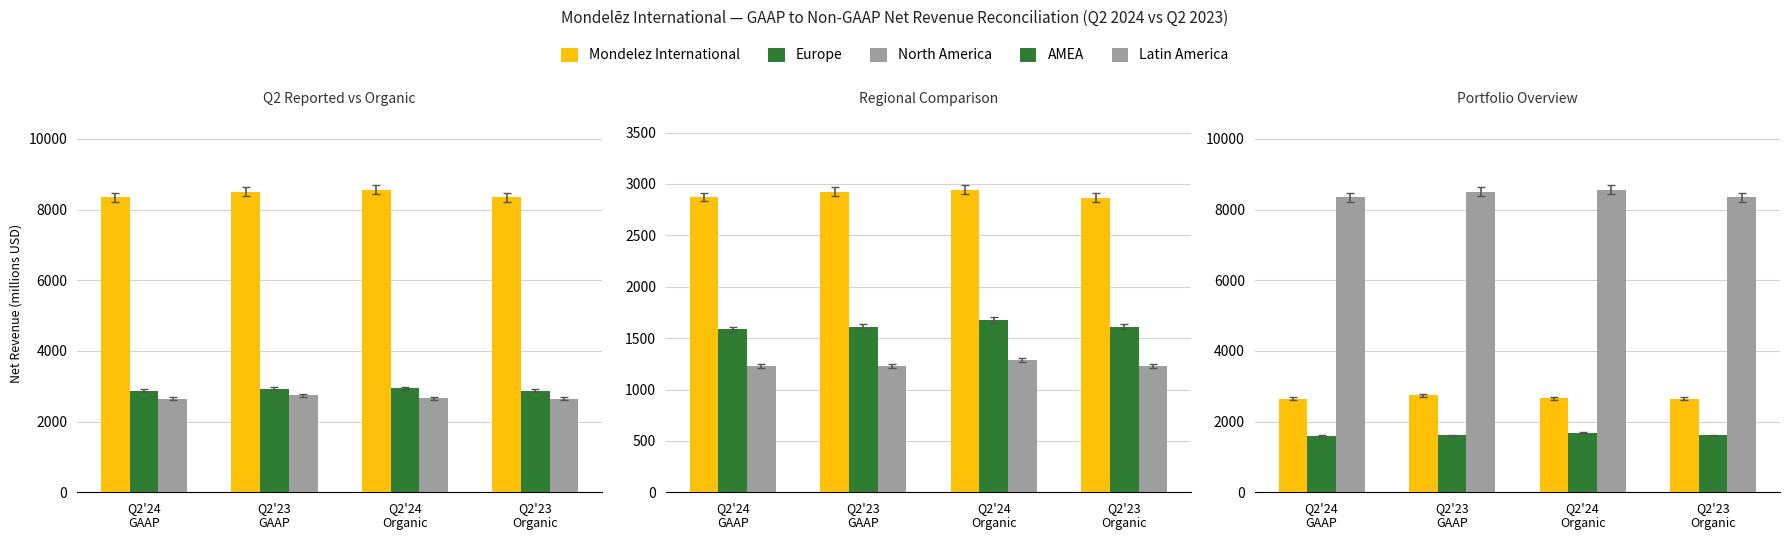

Reading left to right, transcribe all the data shown in this chart.

Mondelez International: 8343	8507	8559	8350
Europe: 2874	2926	2944	2867
North America: 2650	2744	2655	2646
AMEA: 1587	1609	1677	1609
Latin America: 1232	1228	1283	1228